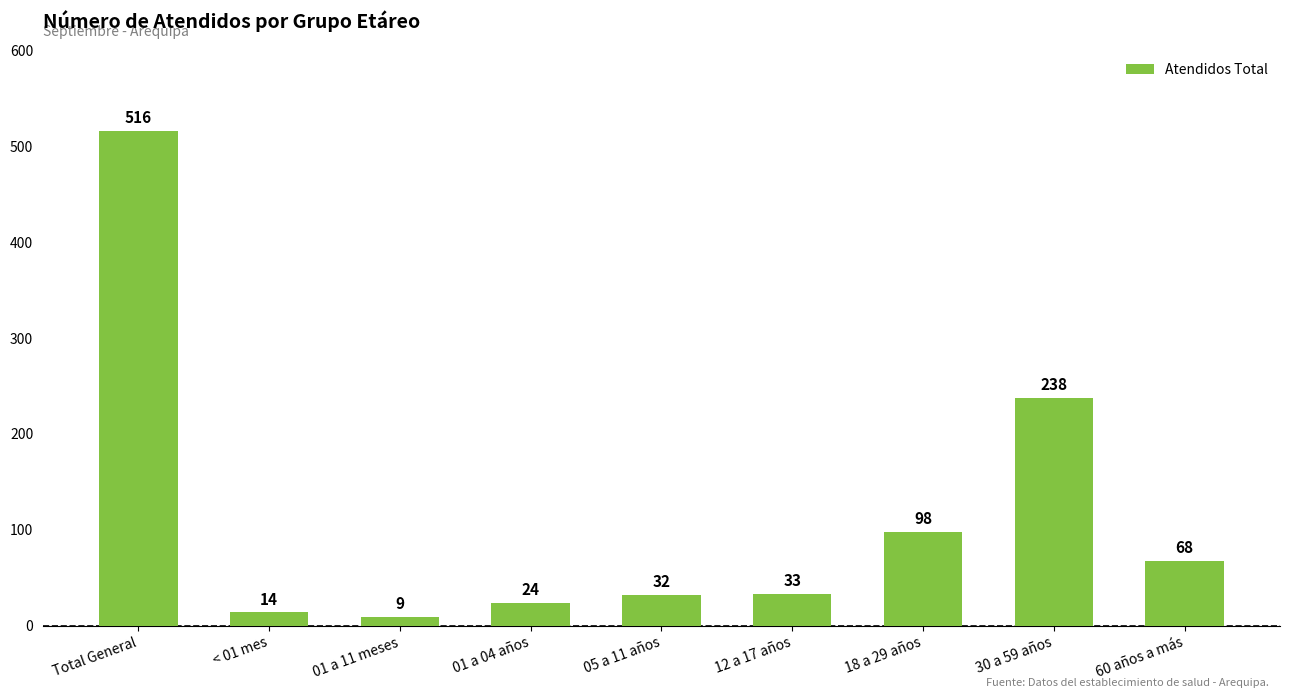

Rank the categories by value from lowest to highest.

01 a 11 meses, < 01 mes, 01 a 04 años, 05 a 11 años, 12 a 17 años, 60 años a más, 18 a 29 años, 30 a 59 años, Total General